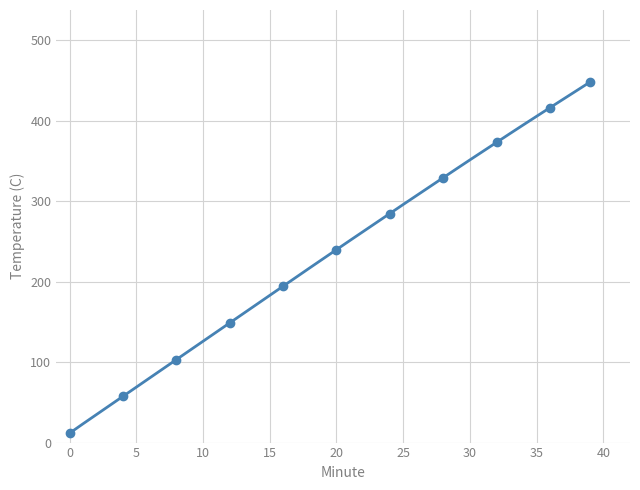

How many lines are shown in the chart?

1